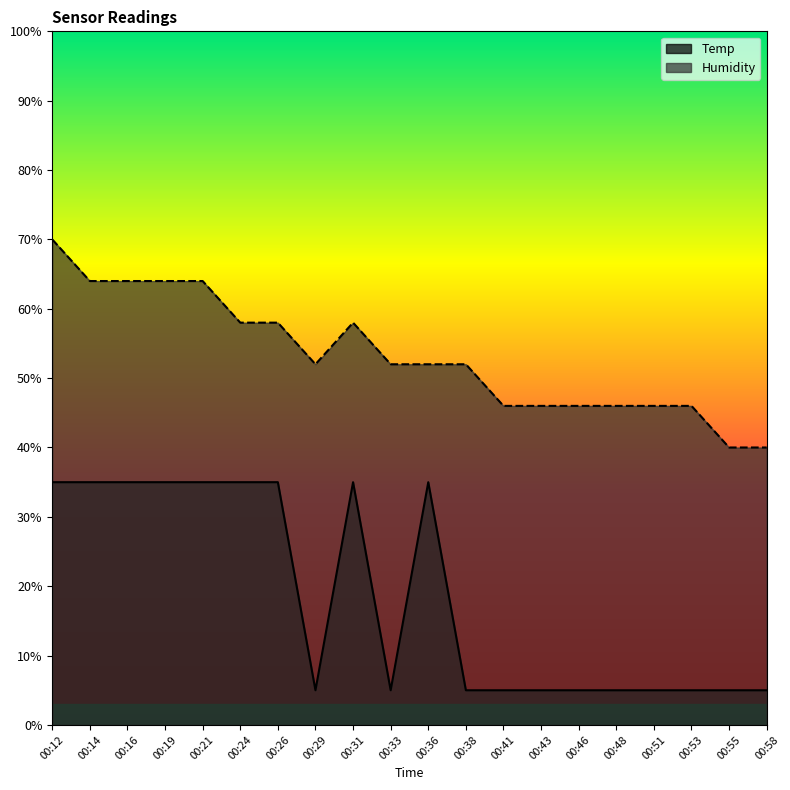

Reading left to right, transcribe all the data shown in this chart.

Temp: 00:12=35.0	00:14=35.0	00:16=35.0	00:19=35.0	00:21=35.0	00:24=35.0	00:26=35.0	00:29=5.0	00:31=35.0	00:33=5.0	00:36=35.0	00:38=5.0	00:41=5.0	00:43=5.0	00:46=5.0	00:48=5.0	00:51=5.0	00:53=5.0	00:55=5.0	00:58=5.0
Humidity: 00:12=70.0	00:14=64.0	00:16=64.0	00:19=64.0	00:21=64.0	00:24=58.0	00:26=58.0	00:29=52.0	00:31=58.0	00:33=52.0	00:36=52.0	00:38=52.0	00:41=46.0	00:43=46.0	00:46=46.0	00:48=46.0	00:51=46.0	00:53=46.0	00:55=40.0	00:58=40.0